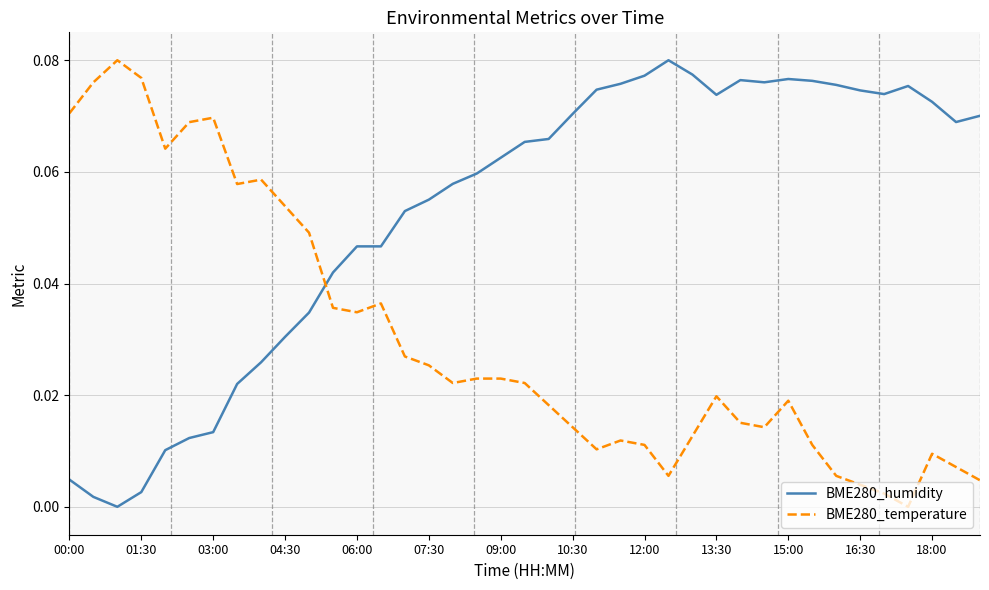

True or false: BME280_temperature and BME280_humidity cross at least once.

True